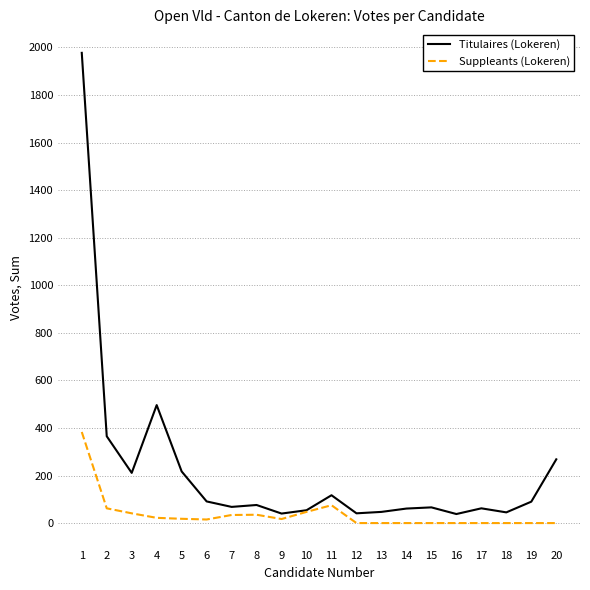

Rank the series at 1 from lowest to highest value.

Suppleants (Lokeren), Titulaires (Lokeren)